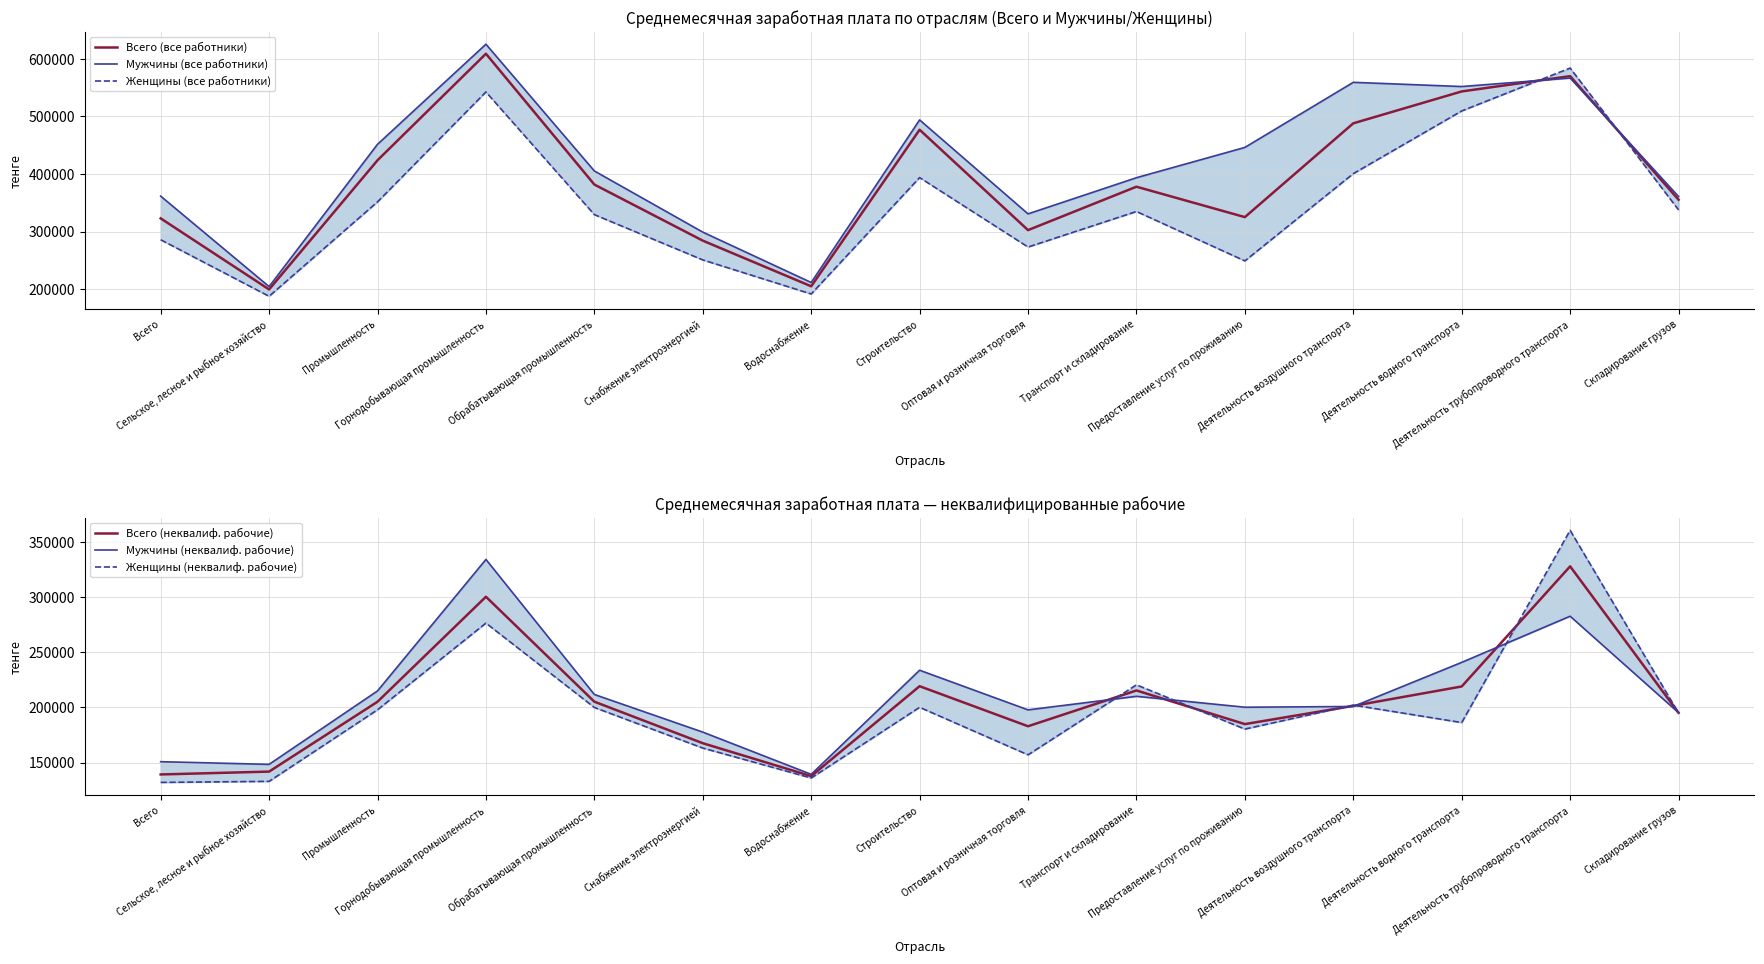

True or false: Женщины (неквалиф. рабочие) and Женщины (все работники) cross at least once.

False